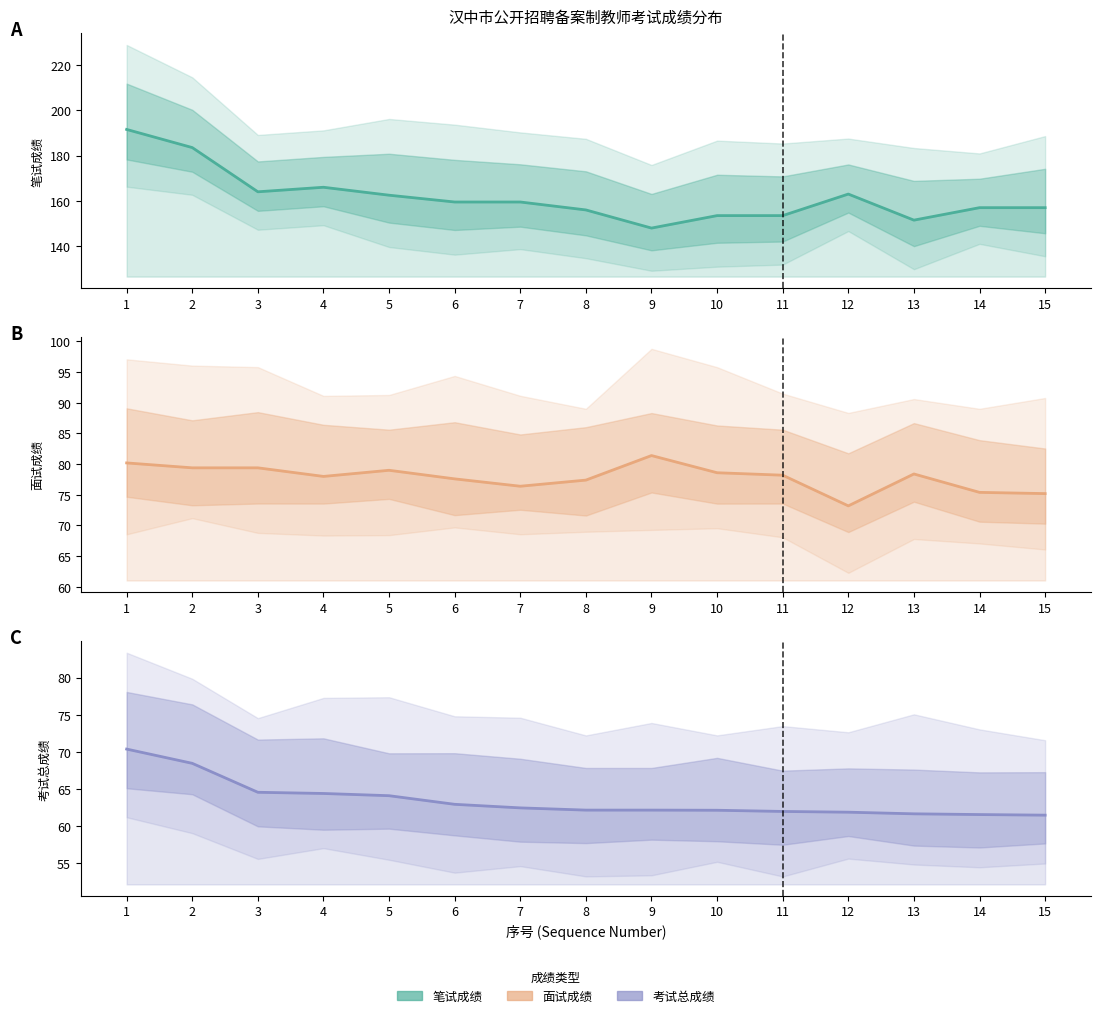

Between 6 and 5, which is larger?

5